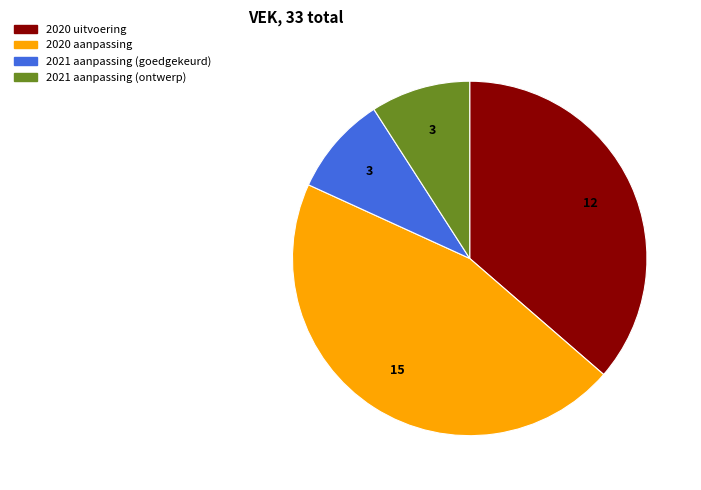

Do 2020 uitvoering and 2021 aanpassing (ontwerp) together represent more than half of the pie?

No